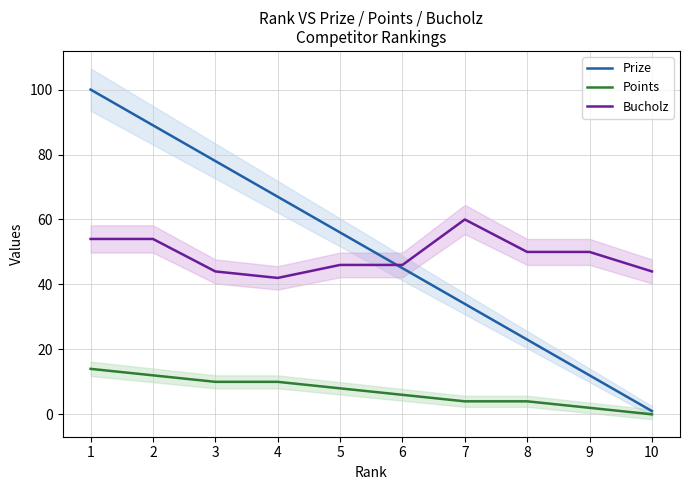

What is the difference between the Prize values at 1 and 10?

99